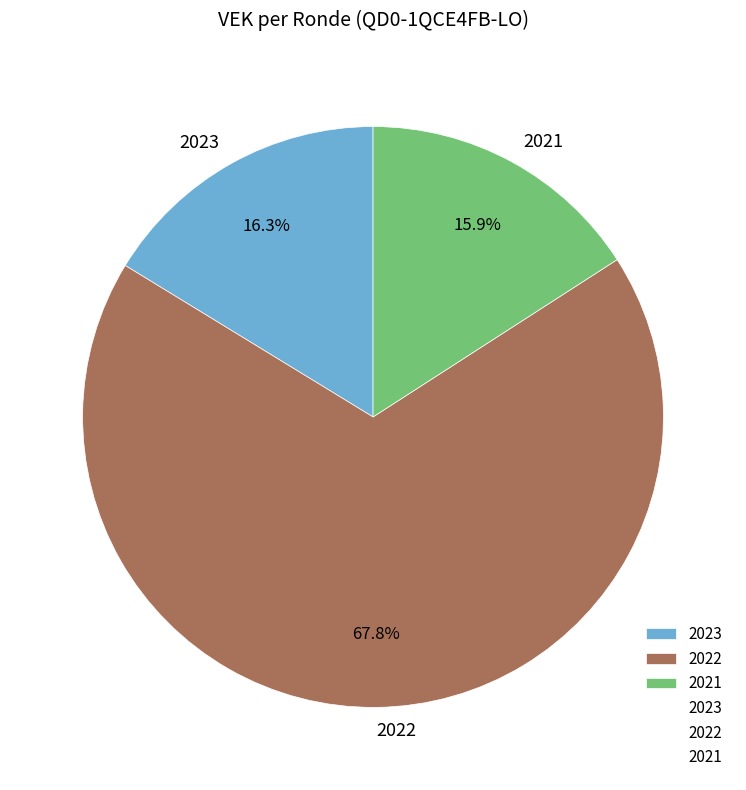

Which has a higher value, 2022 or 2021?

2022